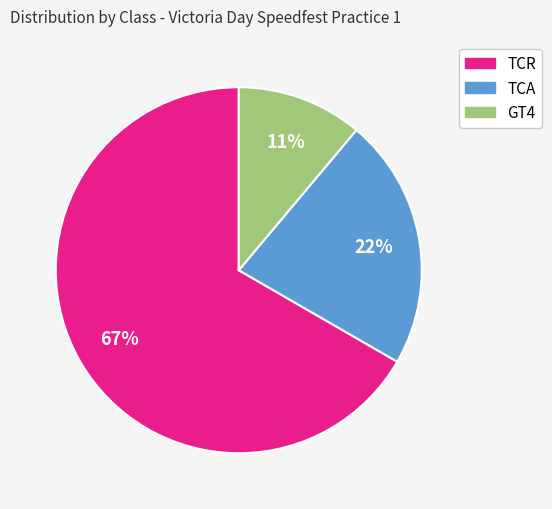

How many slices are in this pie chart?

3